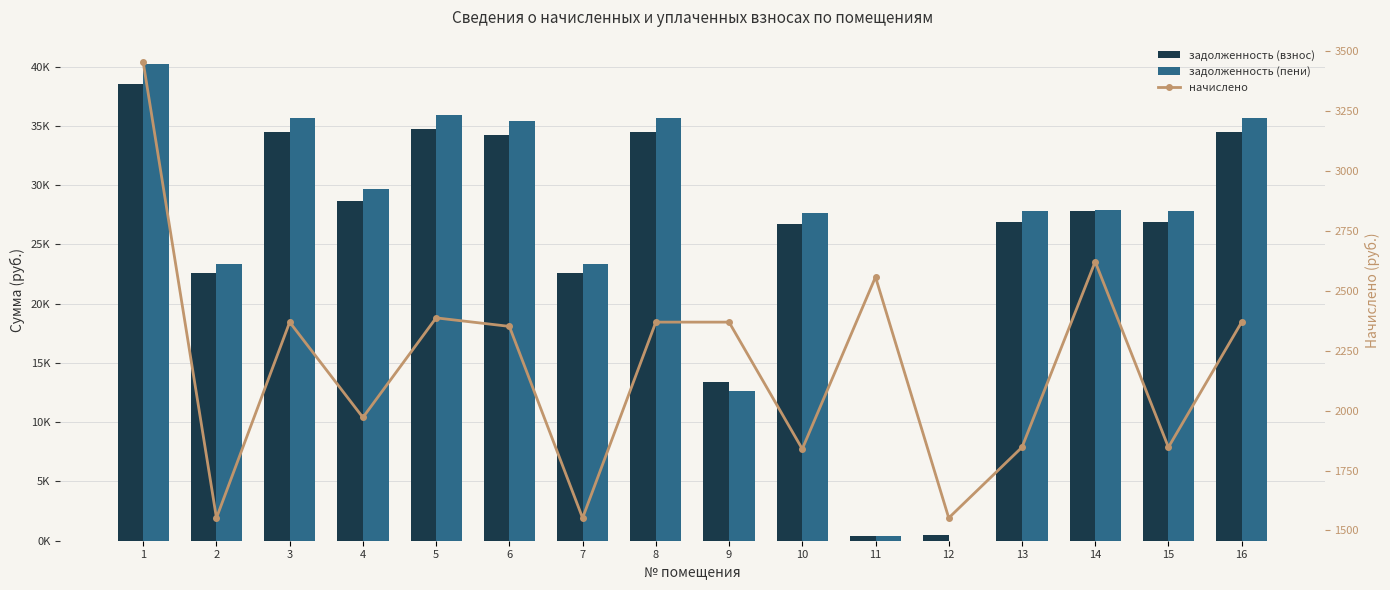

Reading left to right, transcribe all the data shown in this chart.

задолженность (взнос): 1=38533.9	2=22596.5	3=34489.4	4=28698.0	5=34747.9	6=34230.8	7=22596.5	8=34489.4	9=13421.8	10=26727.0	11=428.5	12=517.4	13=26888.2	14=27804.9	15=26888.2	16=34489.4
задолженность (пени): 1=40260.2	2=23372.6	3=35674.0	4=29683.7	5=35941.3	6=35406.5	7=23372.6	8=35674.0	9=12606.4	10=27647.0	11=422.7	12=0.0	13=27811.7	14=27926.7	15=27811.7	16=35674.0
начислено: 1=3452.5	2=1552.2	3=2369.2	4=1971.4	5=2386.9	6=2351.4	7=1552.2	8=2369.2	9=2369.2	10=1840.0	11=2557.4	12=1552.2	13=1847.0	14=2621.4	15=1847.0	16=2369.2